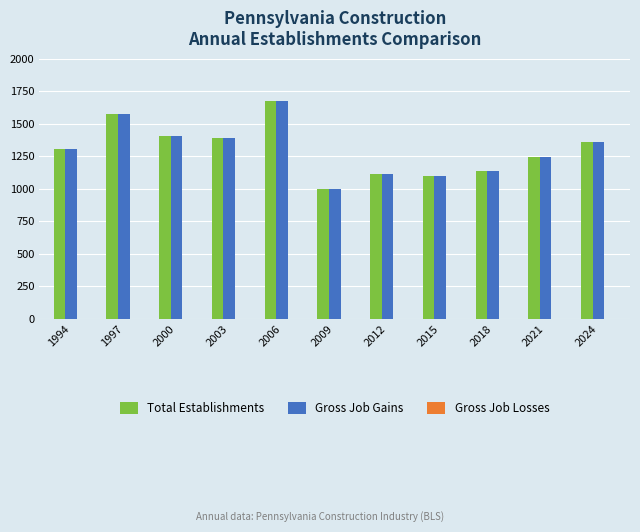

How many categories are shown in the chart?

11